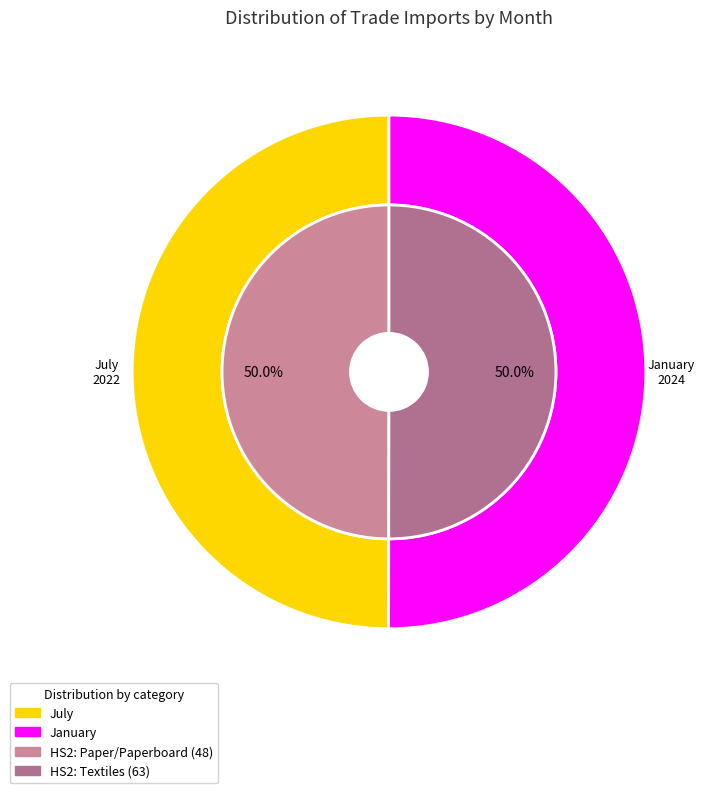

Which category has the biggest portion of the pie?

January